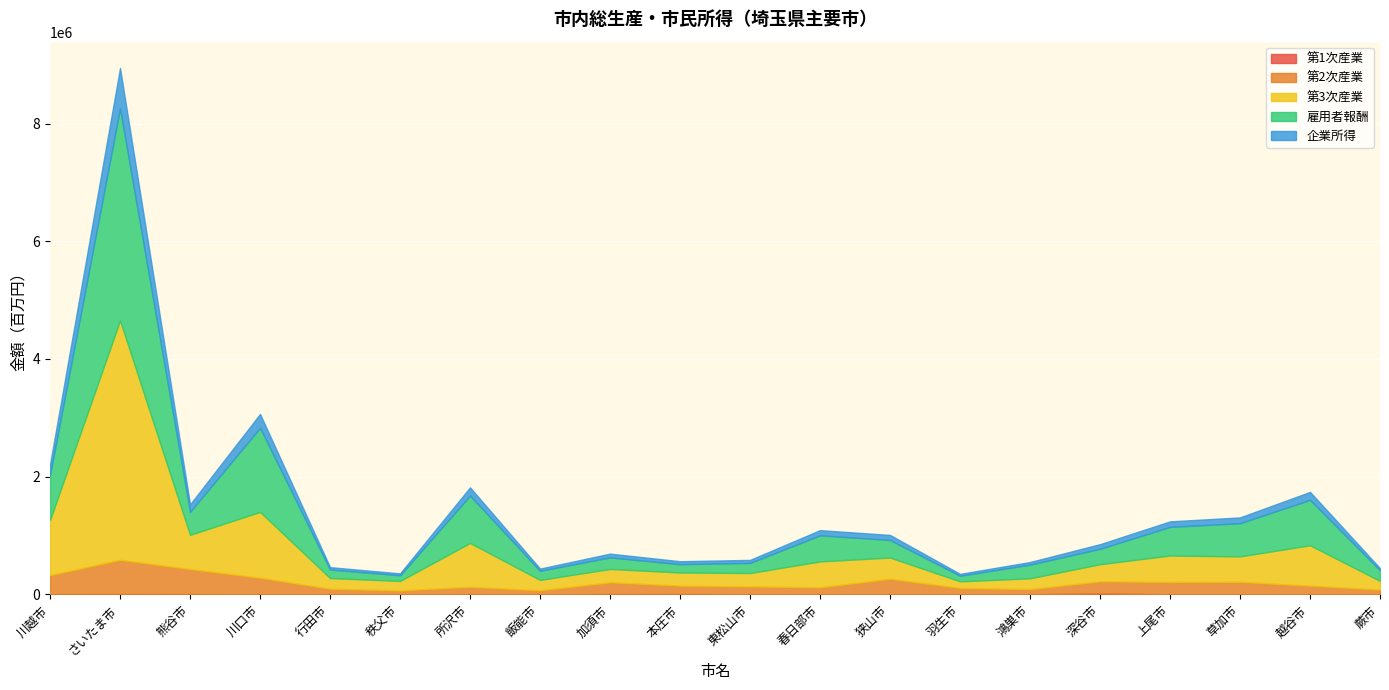

How many series are shown in this chart?

5